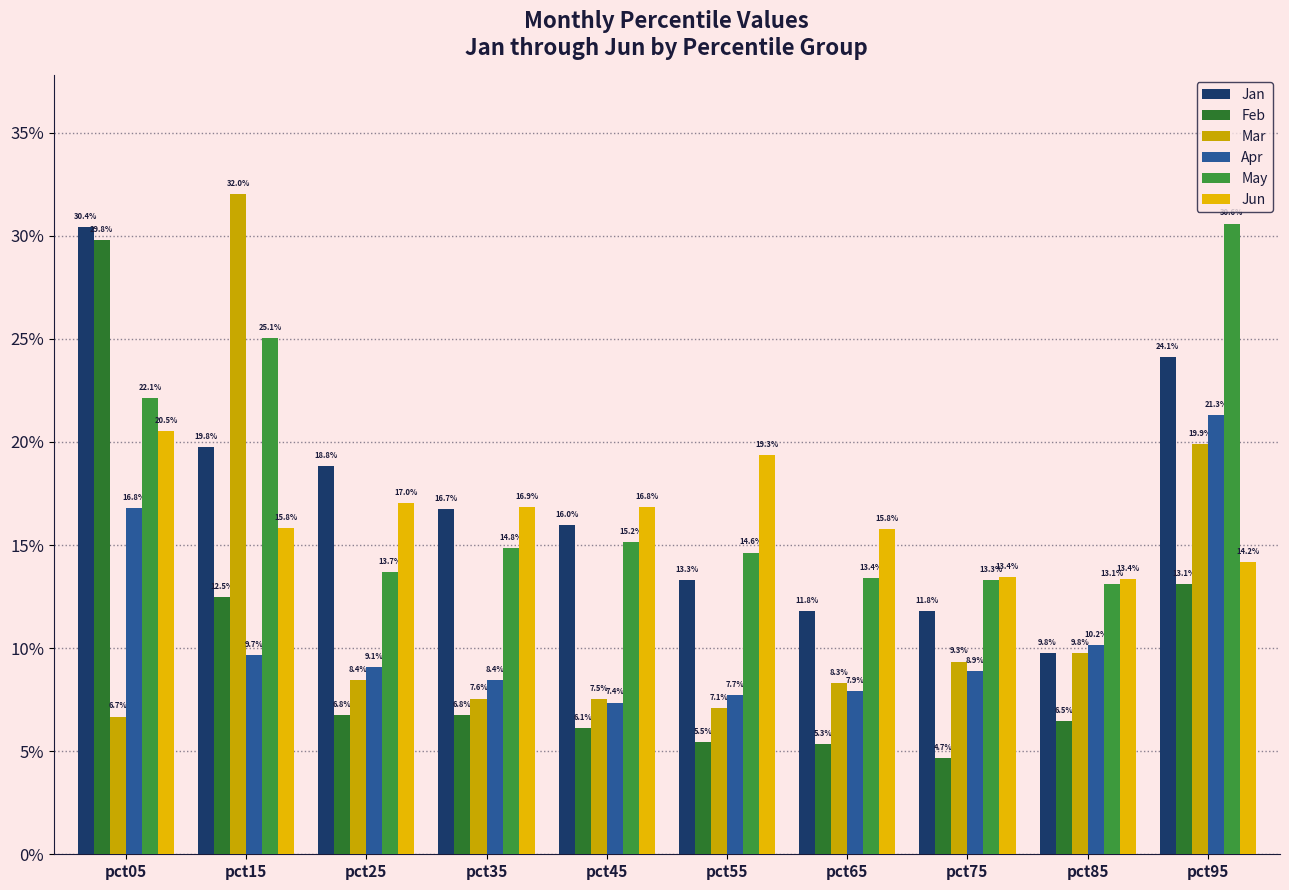

Does the chart contain stacked bars?

No